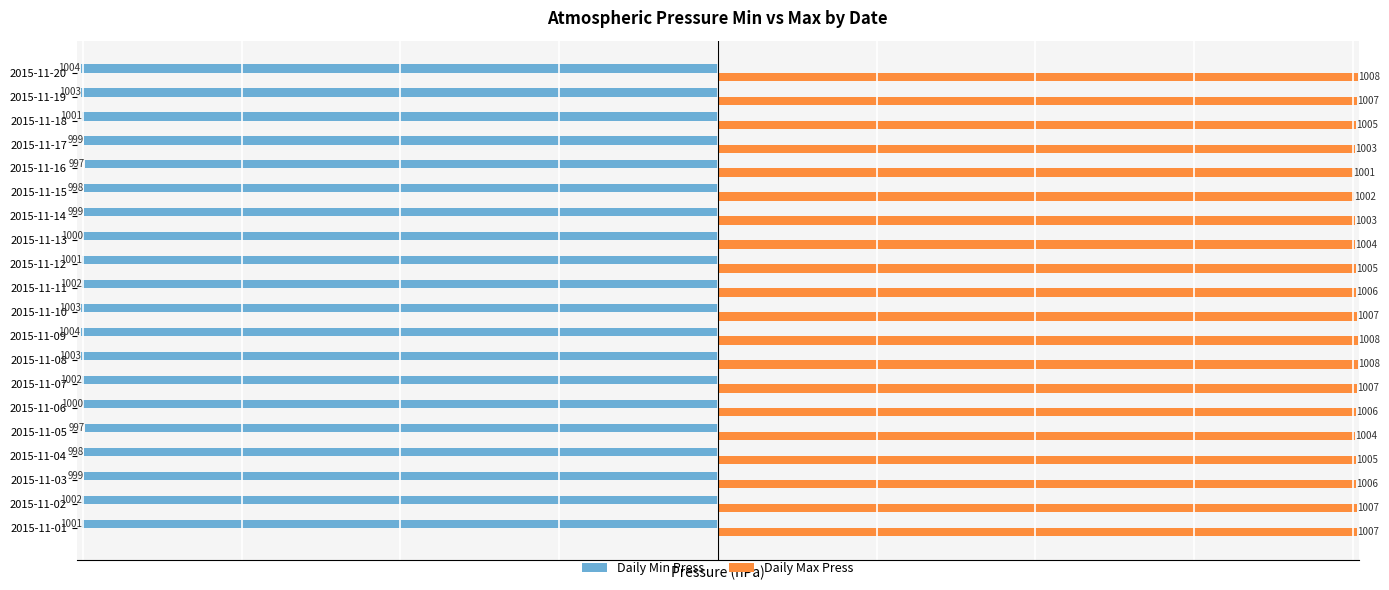

What is the total value across all series at 2015-11-05?

7